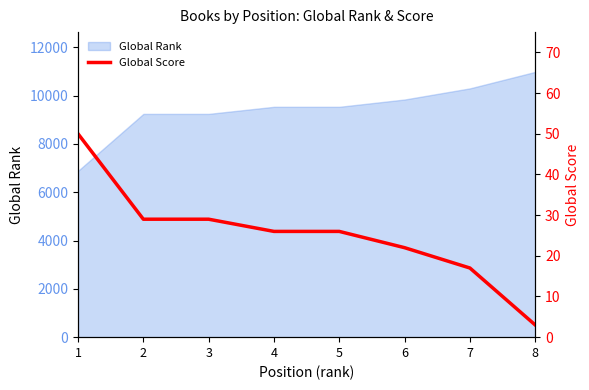

The chart shows a value of 26 at 4. True or false?

True